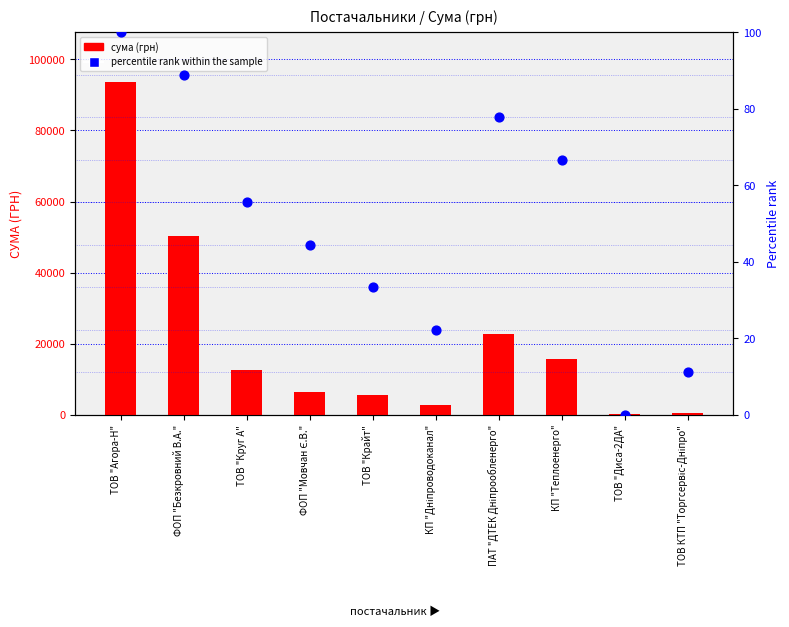

At how many categories does at least one series exceed 3268?

7